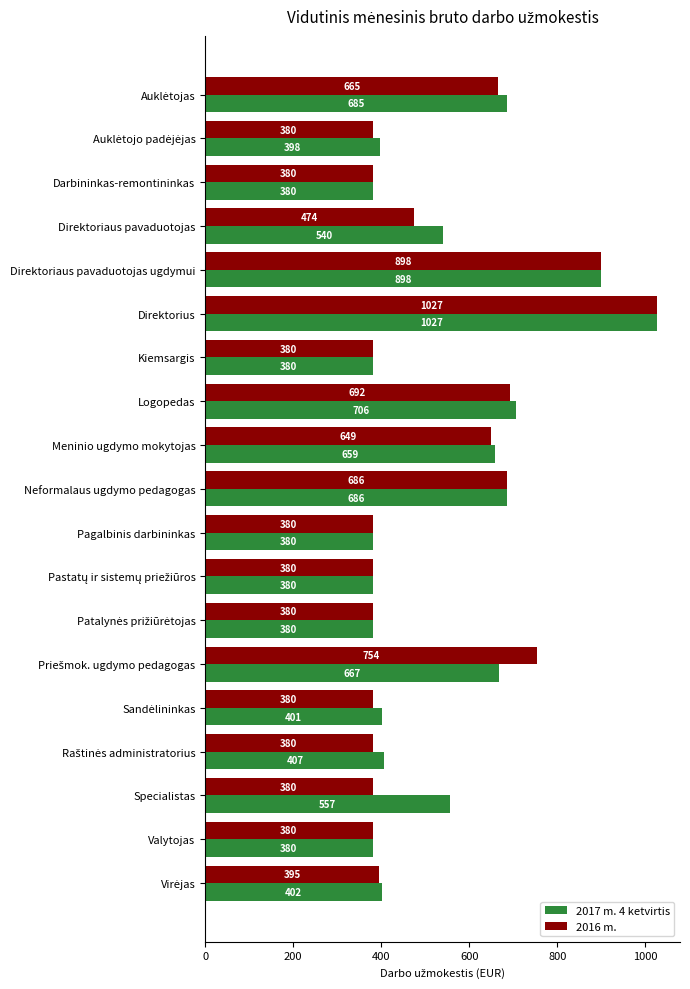

What value does the 2016 m. series have at Neformalaus ugdymo pedagogas?

686.2